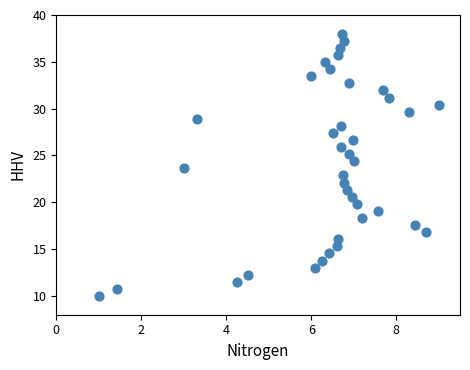

What is the range of Y values (max minus min)?

28.0